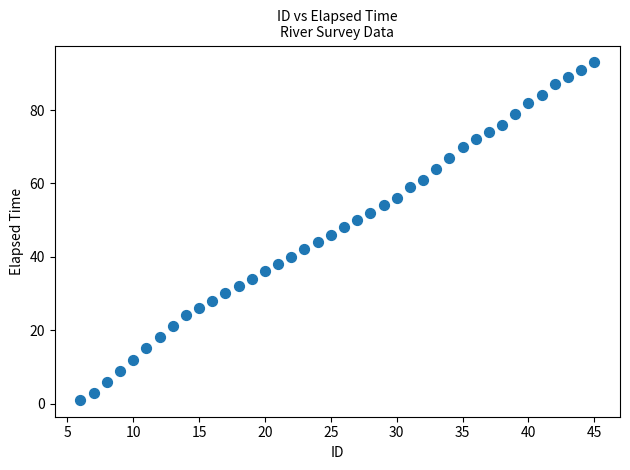

What is the range of Y values (max minus min)?

92